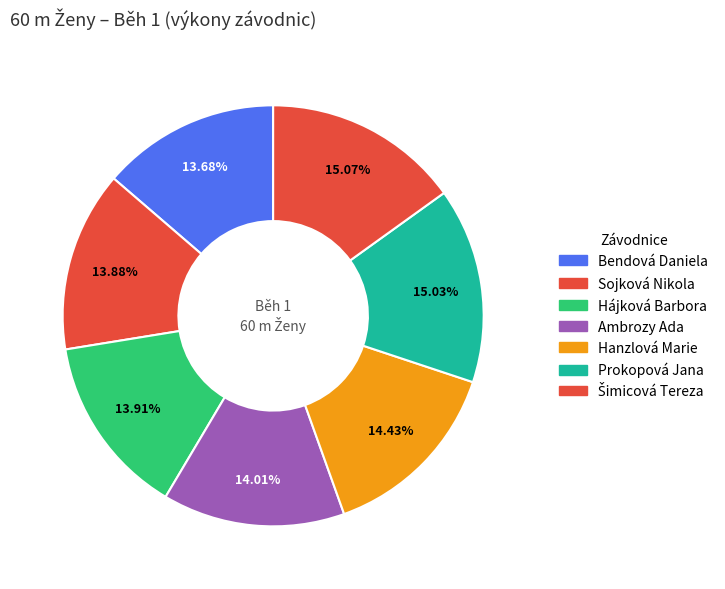

Count the number of slices in the pie.

7